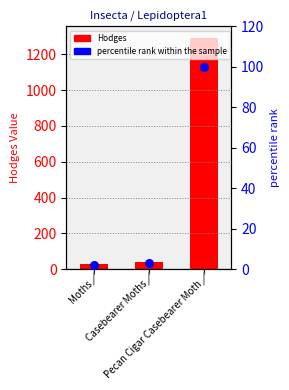

Which series has the largest total across all categories?

Hodges